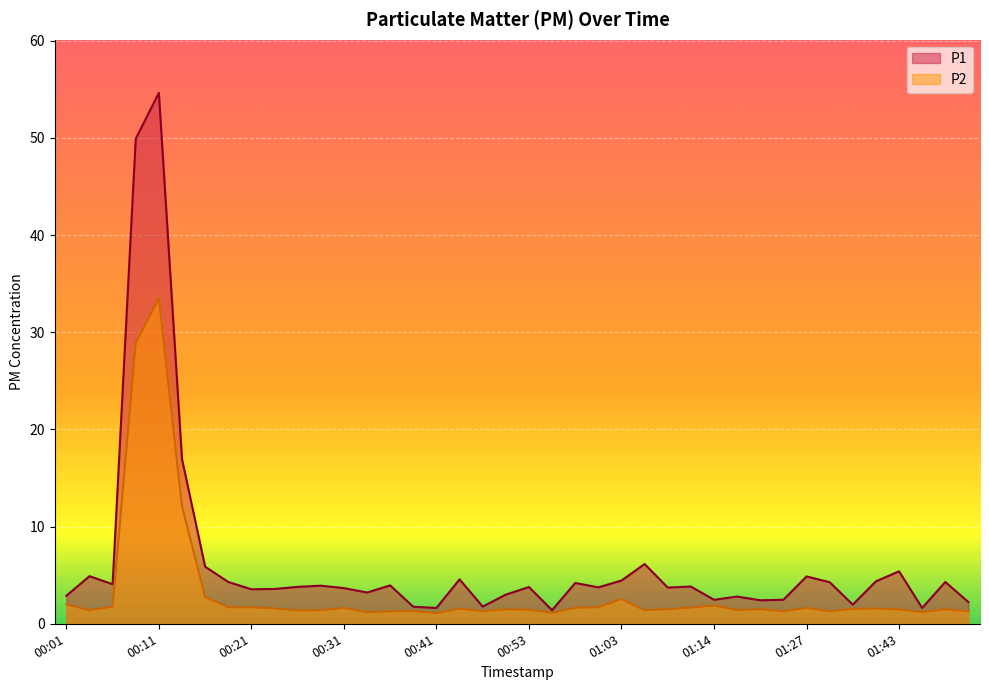

What are all the series names shown in the legend?

P1, P2